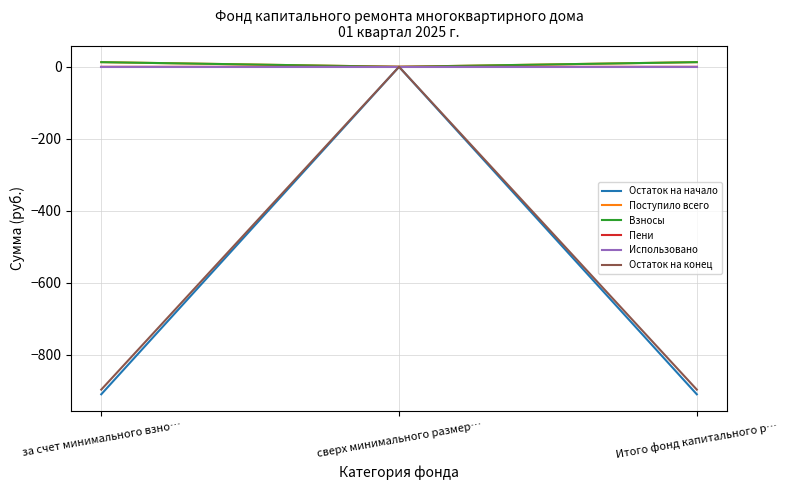

At which category is the sum across all series the highest?

сверх минимального размер…